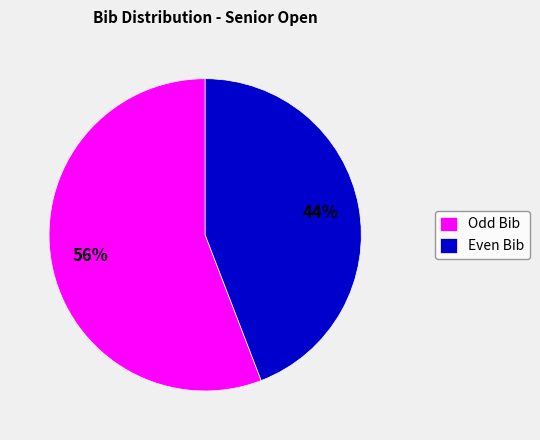

What is the ratio of the value at Even Bib to the value at Odd Bib?

0.8